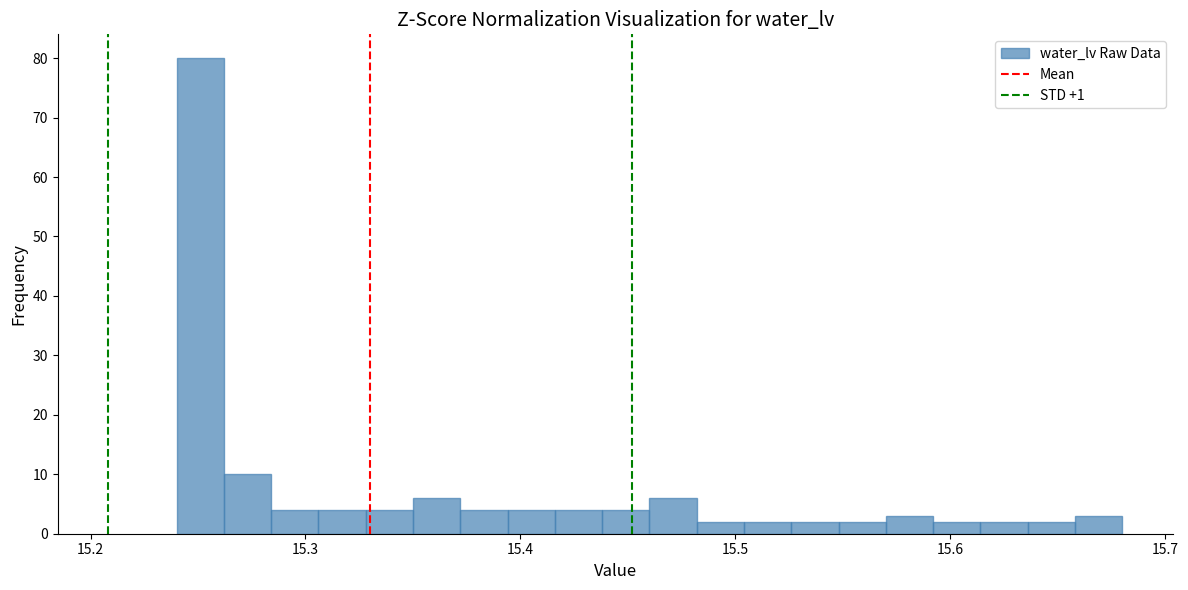

Read against the x-axis, roughly where is the centre of the tallest bar?

15.25